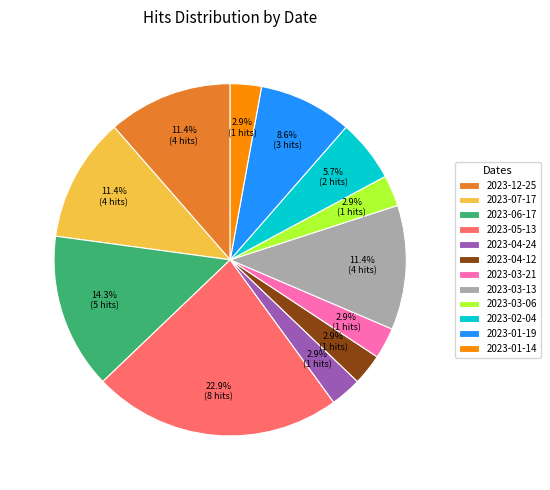

Which category has the biggest portion of the pie?

2023-05-13